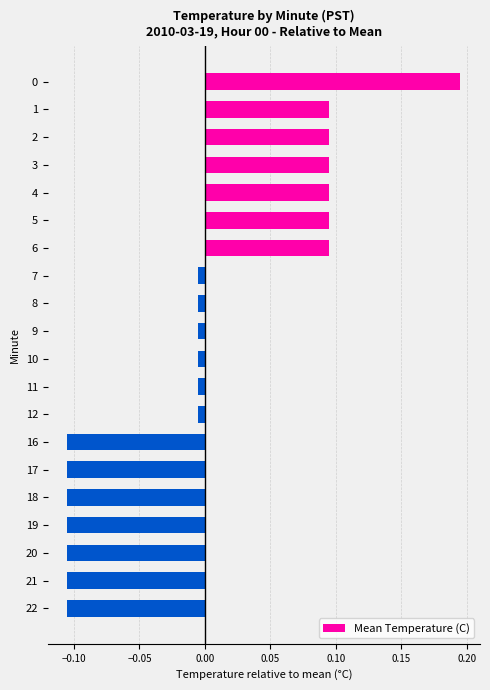

What is the difference between the maximum and minimum values?

0.3